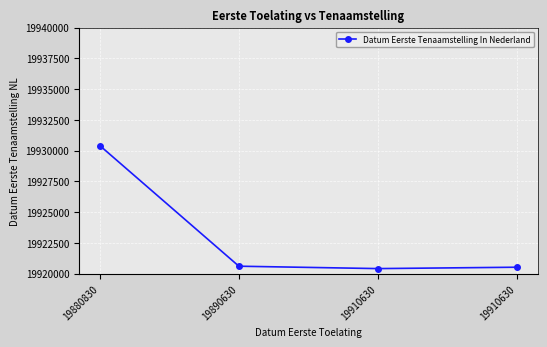

Is this an area chart (filled region under the line)?

No